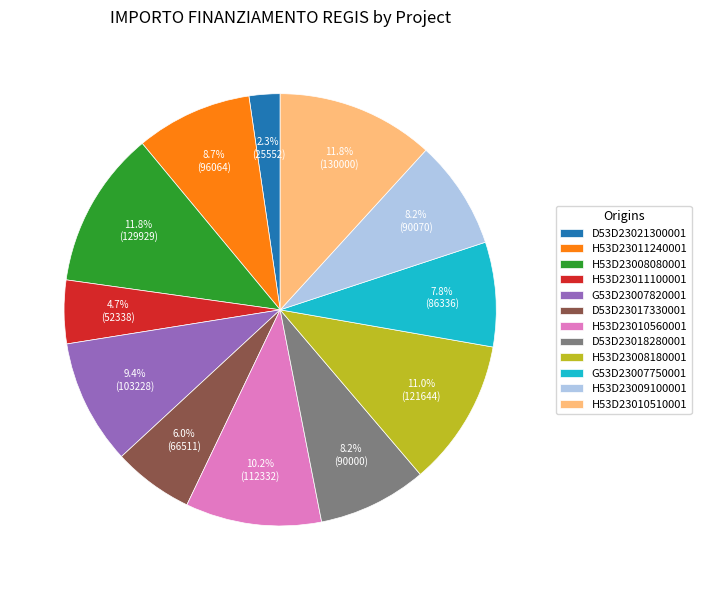

Which slice is the smallest?

D53D23021300001